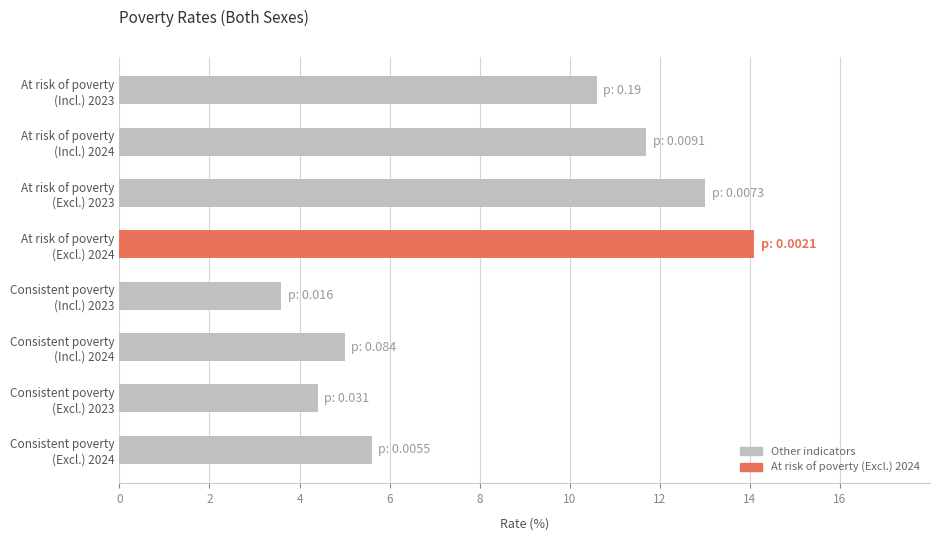

What is the maximum value shown in the chart?

14.1